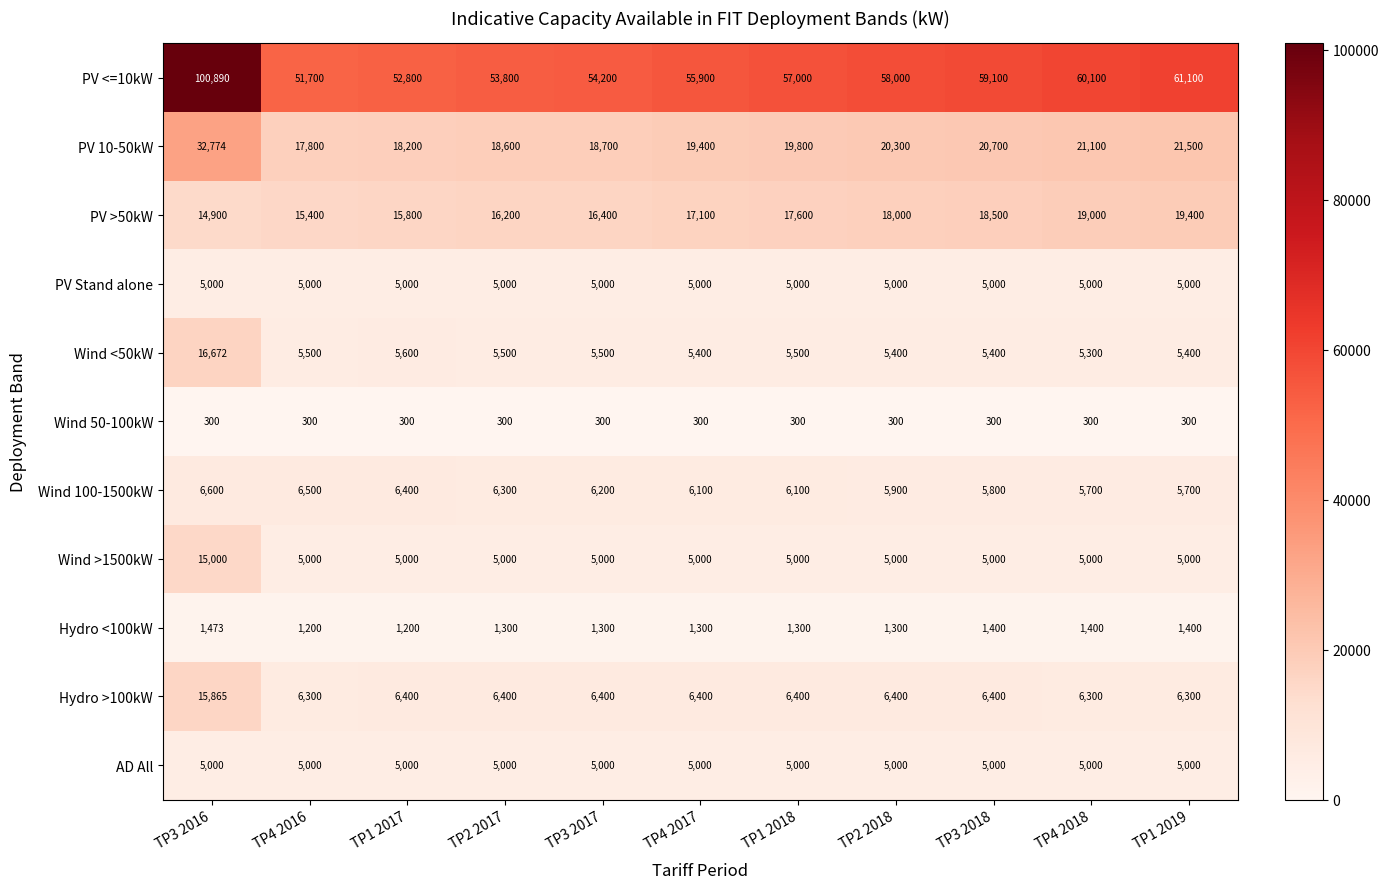

What is the greatest value displayed?

100890